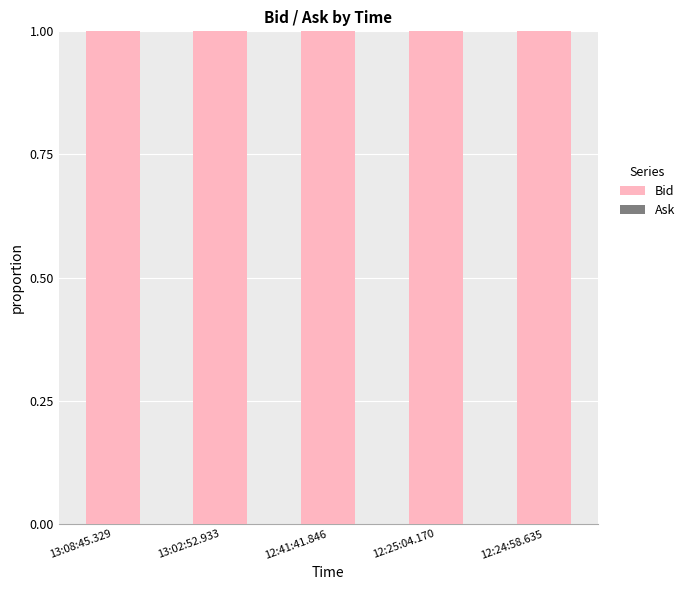

What is the label of the 2nd bar from the left?

13:02:52.933